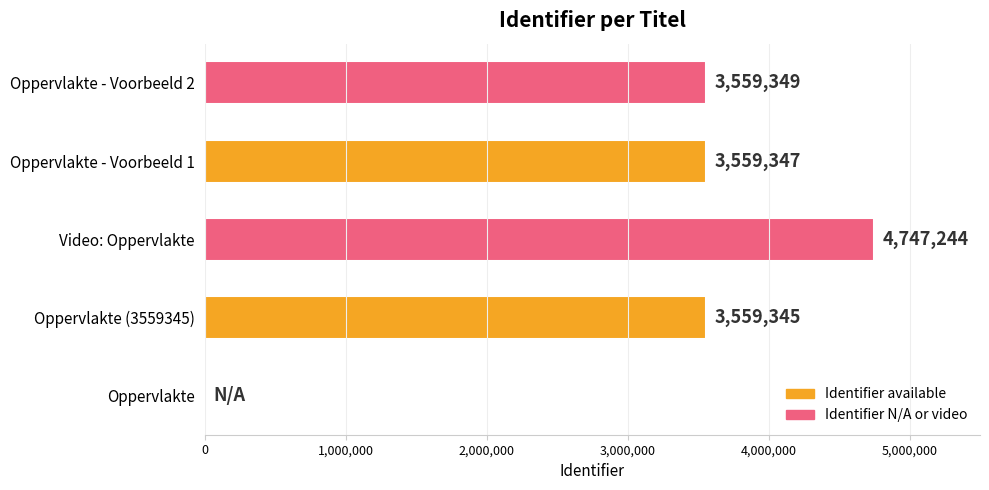

Reading top to bottom, list all the values displayed in this chart.

Oppervlakte - Voorbeeld 2=3559349	Oppervlakte - Voorbeeld 1=3559347	Video: Oppervlakte=4747244	Oppervlakte (3559345)=3559345	Oppervlakte=0